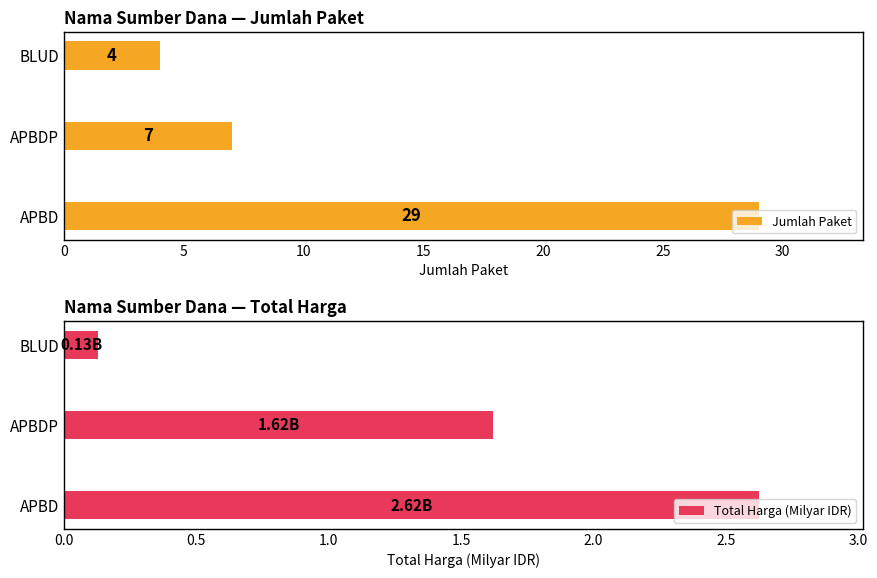

How many series are shown in this chart?

2